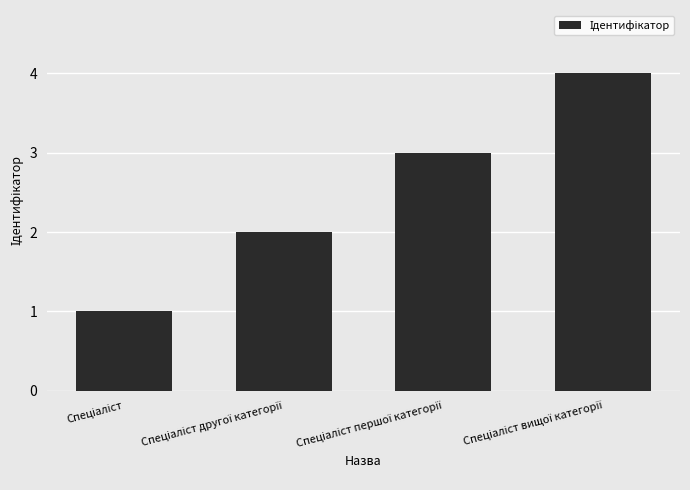

What is the sum of all values?

10